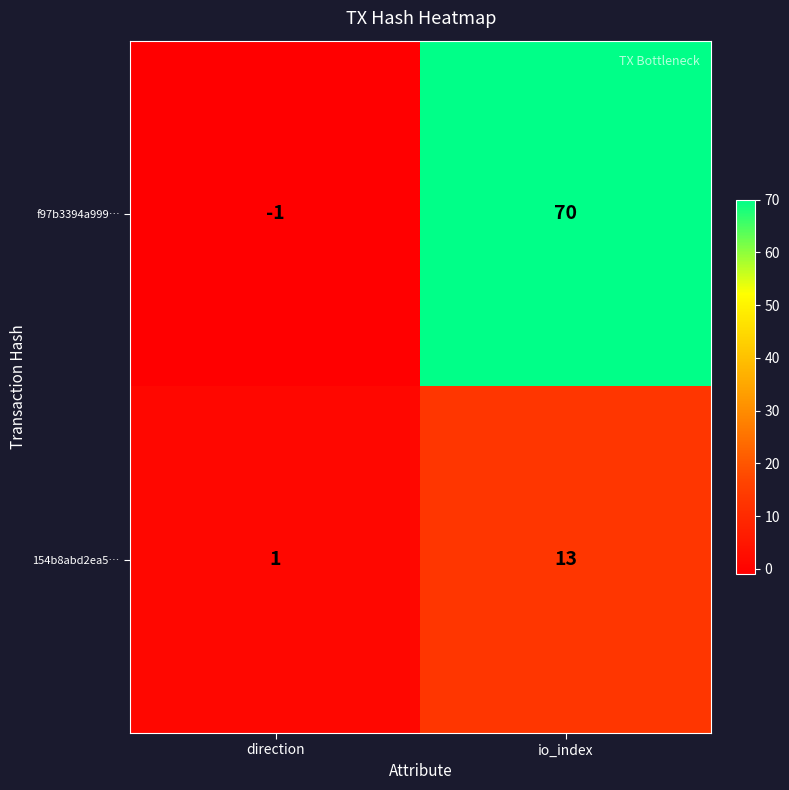

Which series has the widest spread of values?

f97b3394a999…